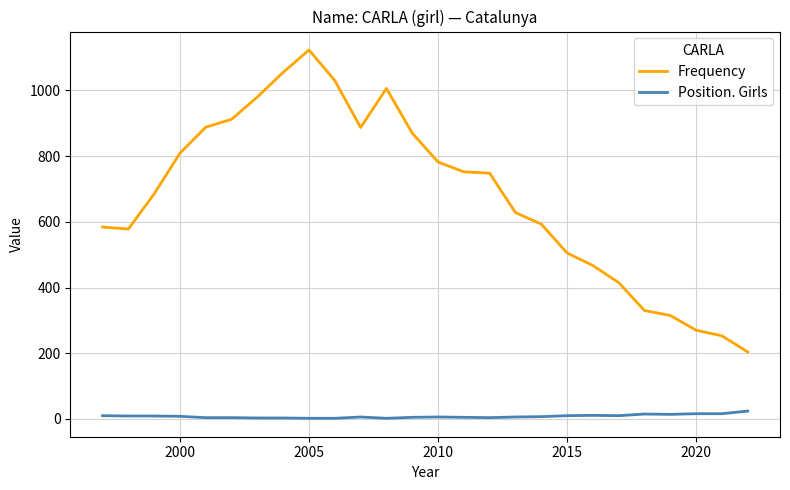

What is the sum of all Position. Girls values?

211